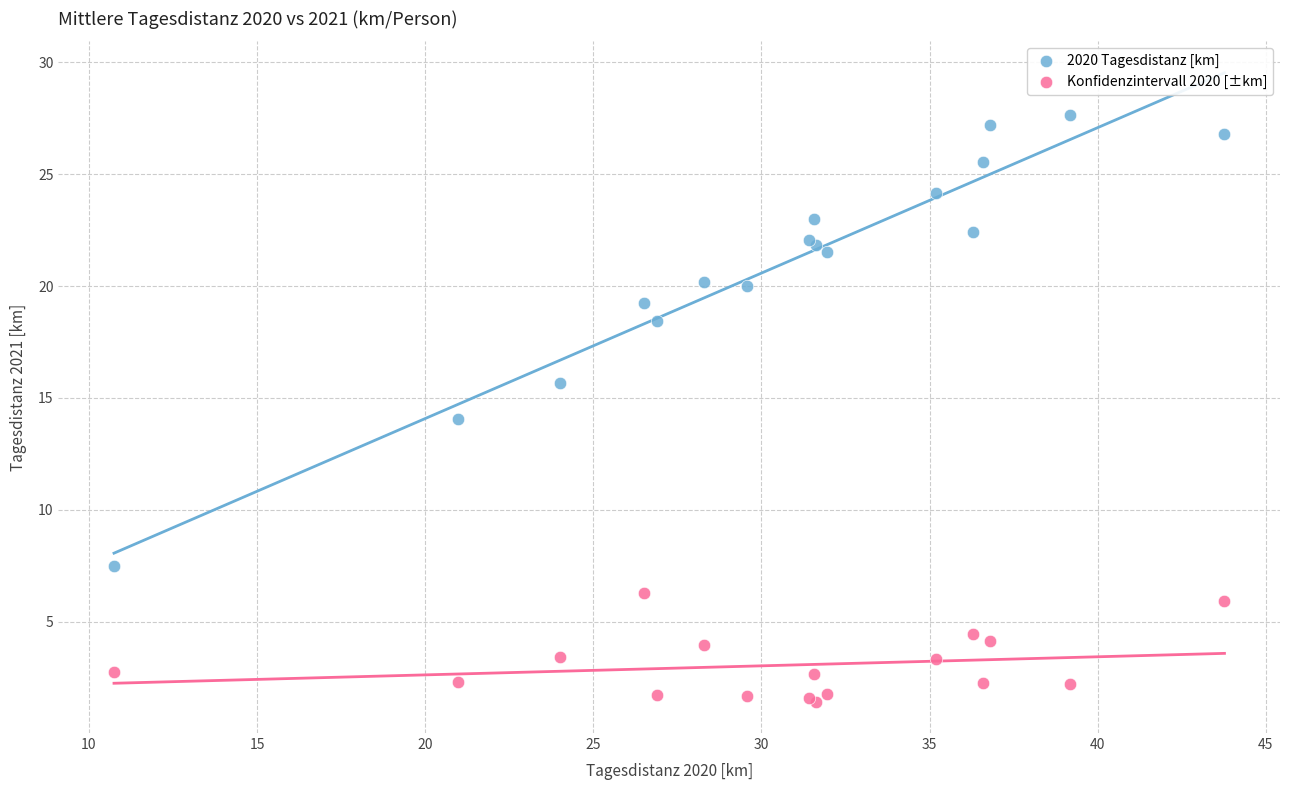

Which series reaches the minimum Y coordinate?

Konfidenzintervall 2020 [±km]